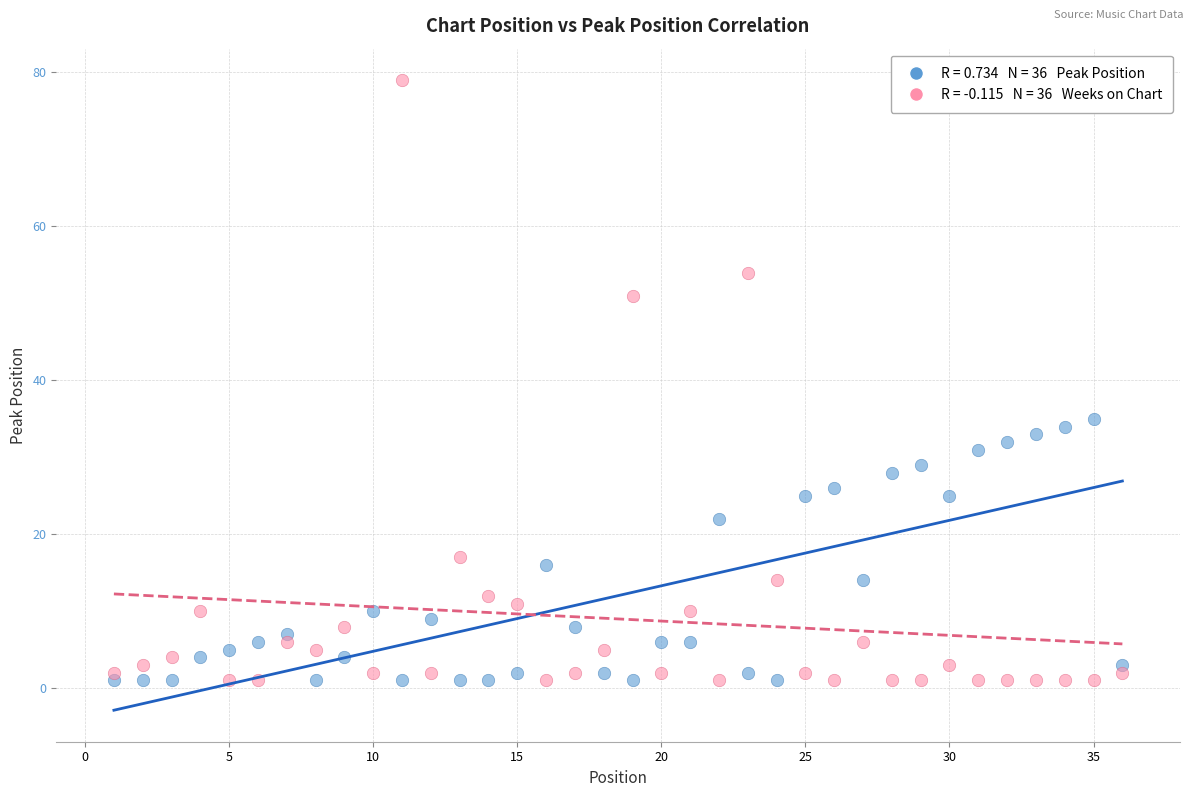

Across all data points, what is the range of X values (max minus min)?

35